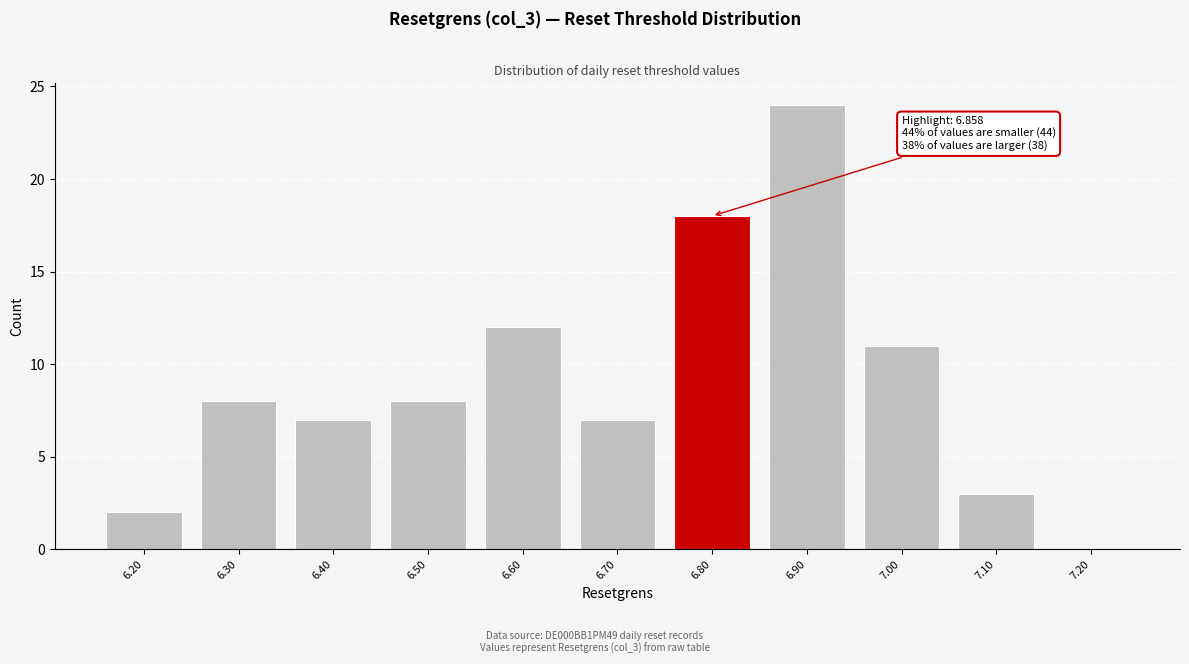

Reading left to right, extract all data points from this chart.

6.20=2	6.30=8	6.40=7	6.50=8	6.60=12	6.70=7	6.80=18	6.90=24	7.00=11	7.10=3	7.20=0